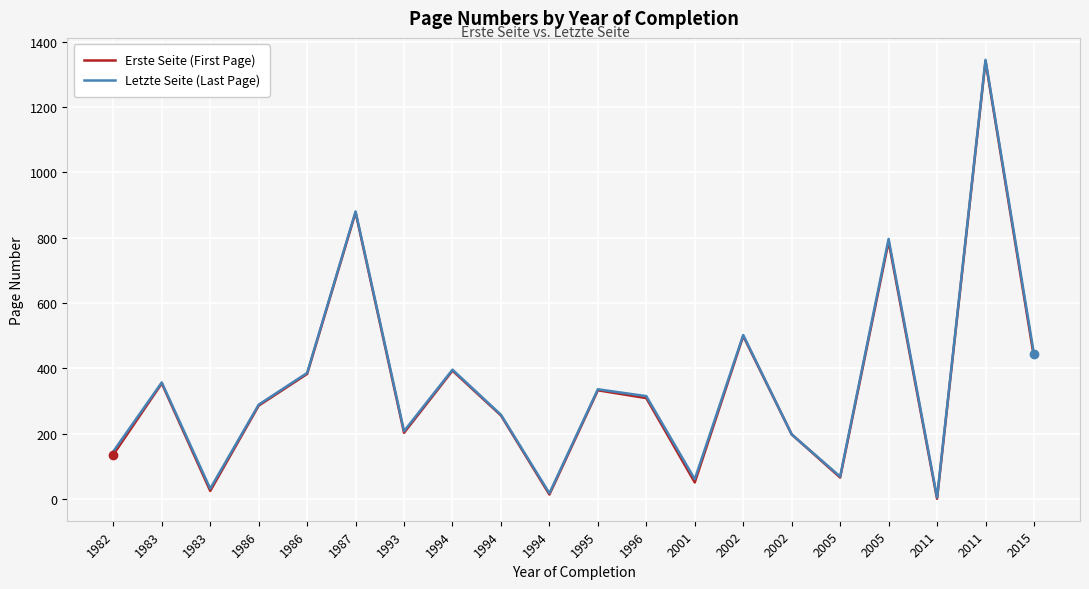

What are all the series names shown in the legend?

Erste Seite (First Page), Letzte Seite (Last Page)